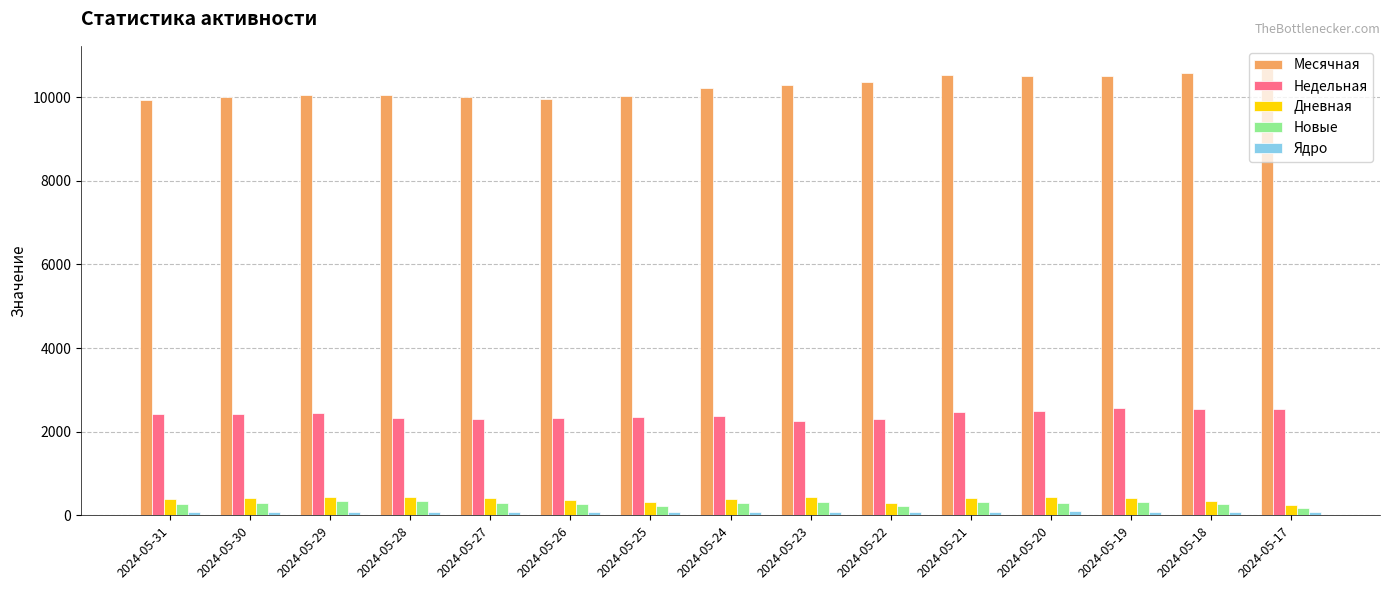

Which series has the largest total across all categories?

Месячная